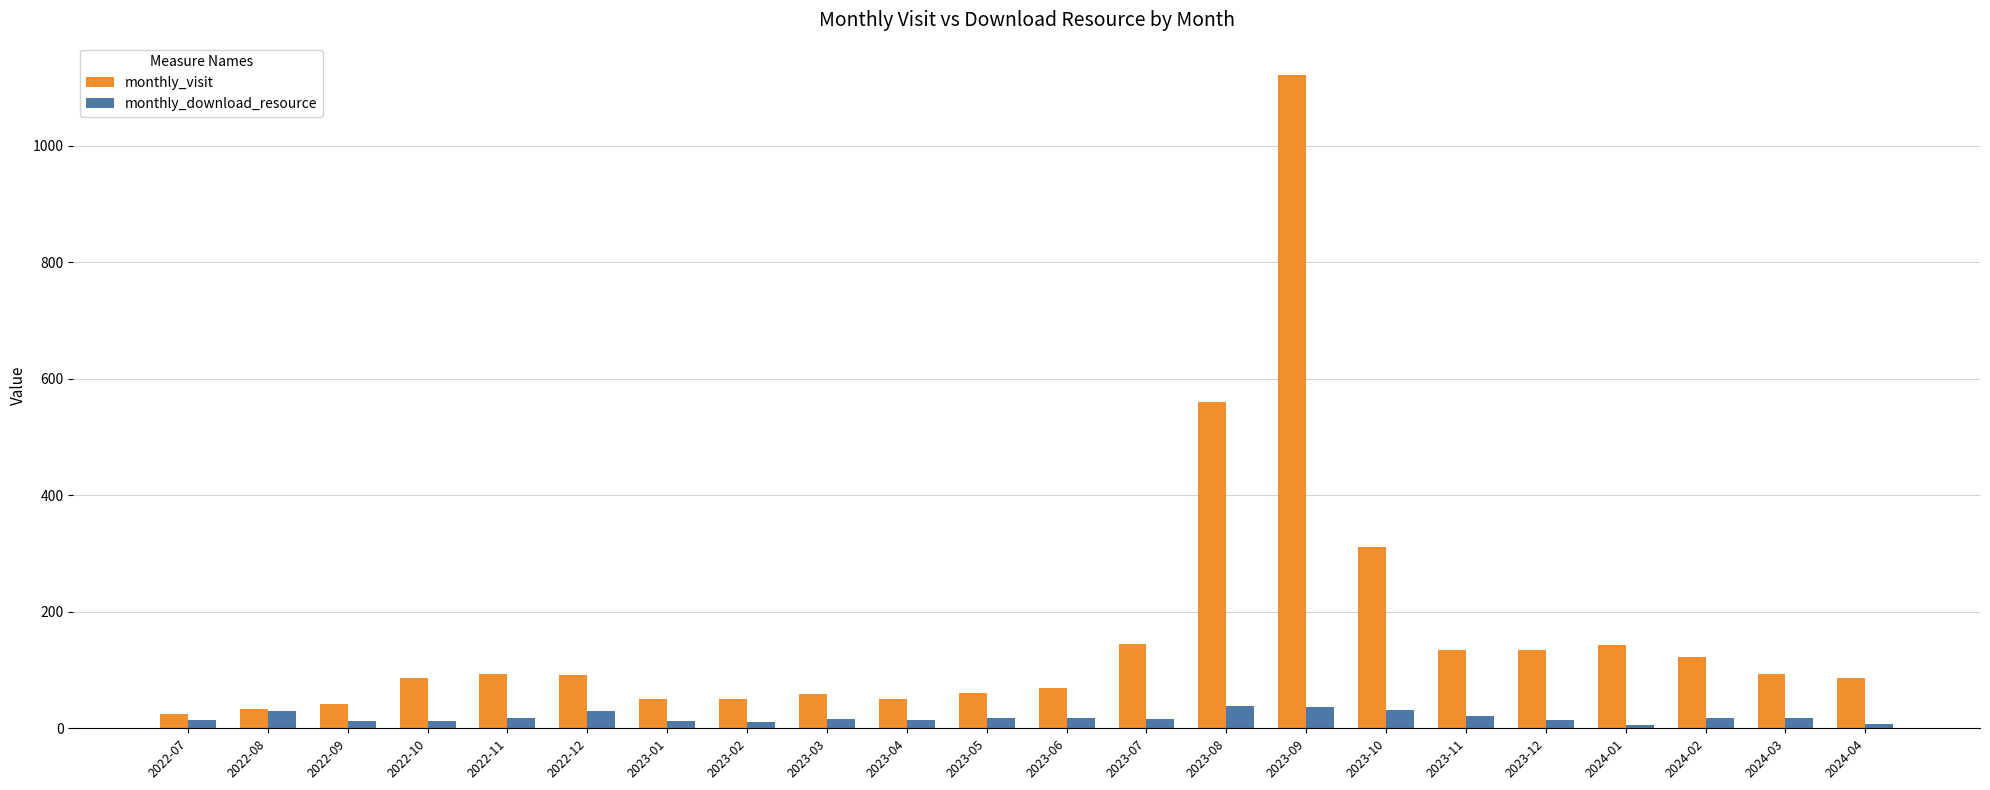

What is the difference between the monthly_visit values at 2023-07 and 2023-12?

9